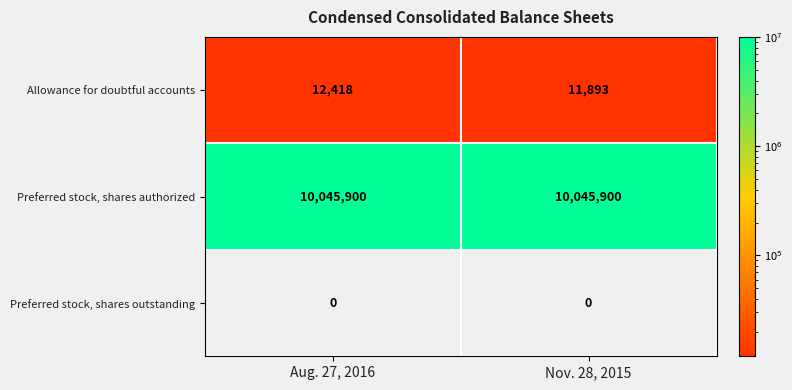

Reading left to right, list all the values displayed in this chart.

Allowance for doubtful accounts: Aug. 27, 2016=12418	Nov. 28, 2015=11893
Preferred stock, shares authorized: Aug. 27, 2016=10045900	Nov. 28, 2015=10045900
Preferred stock, shares outstanding: Aug. 27, 2016=0	Nov. 28, 2015=0